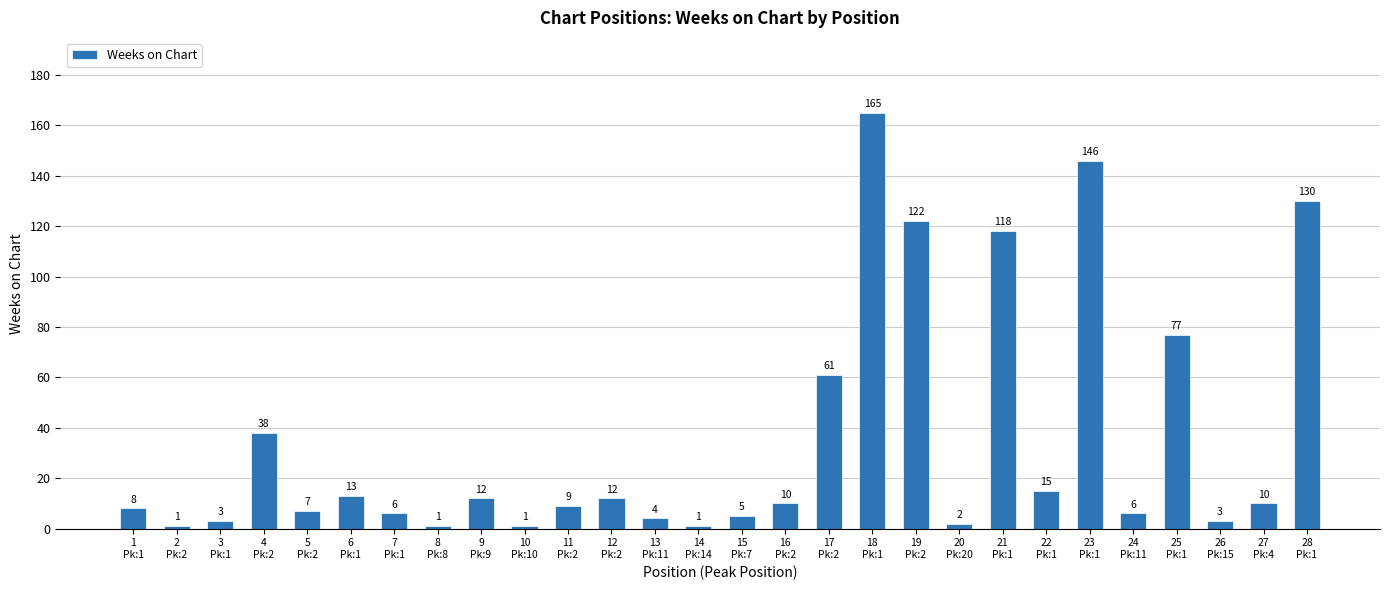

The value at 11
Pk:2 is 9. True or false?

True